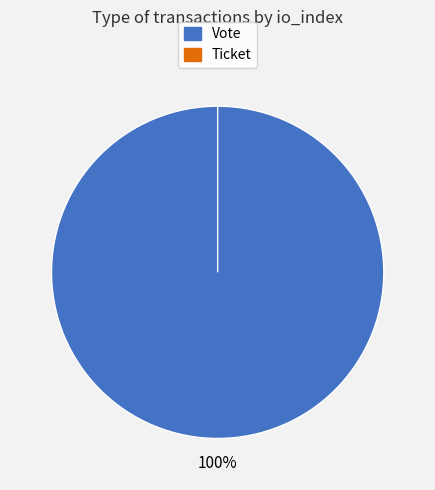

How much of the chart is everything except Ticket?

100.0%